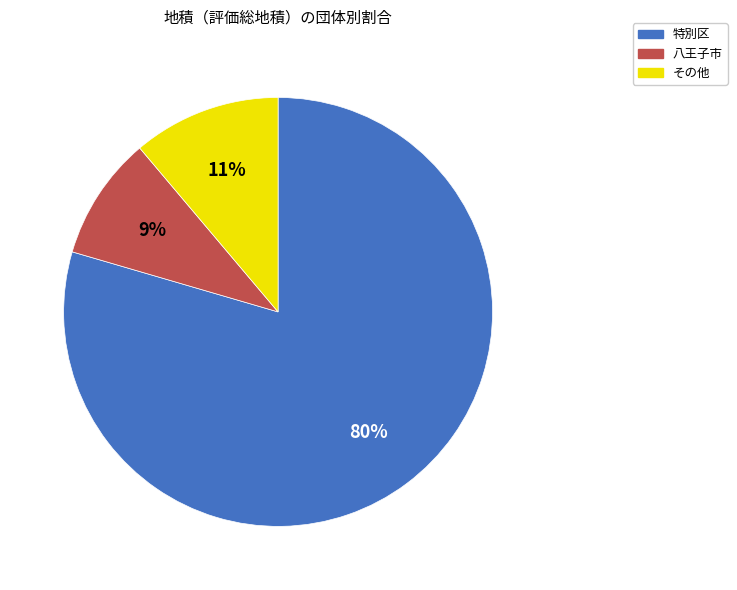

To the nearest percent, what portion does 特別区 represent?

80%